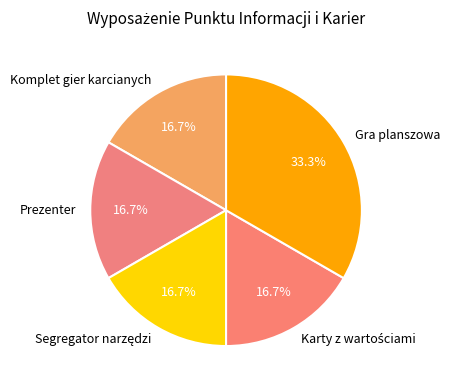

Does any single category account for the majority?

No